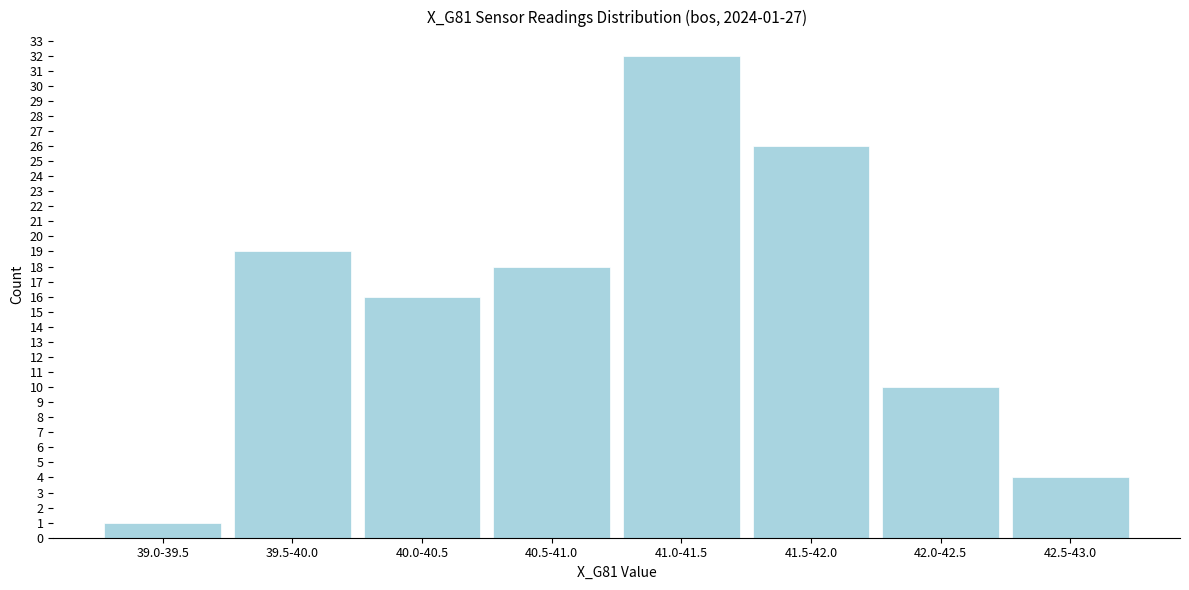

Reading left to right, transcribe all the data shown in this chart.

1	19	16	18	32	26	10	4